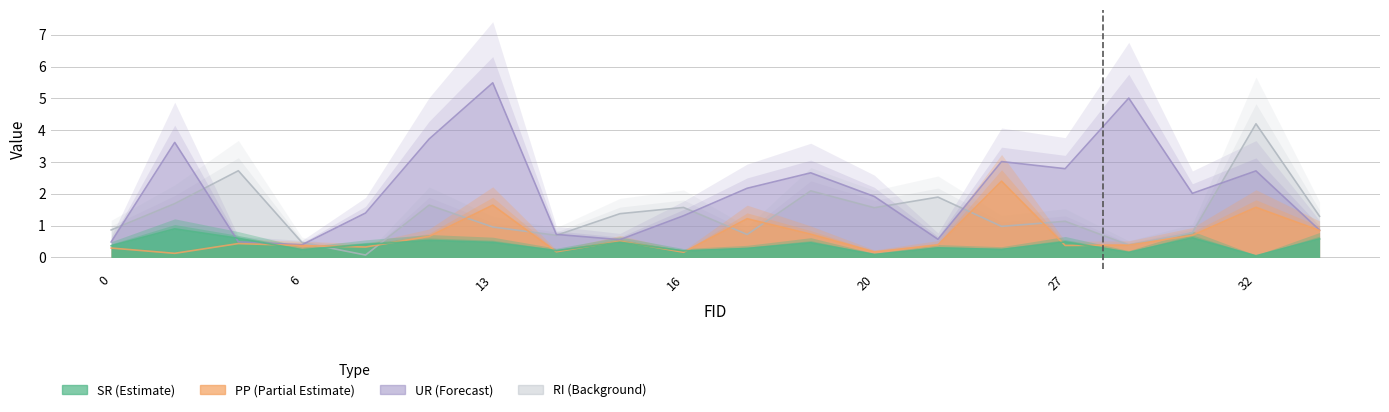

Where is the first local maximum for PP?

5